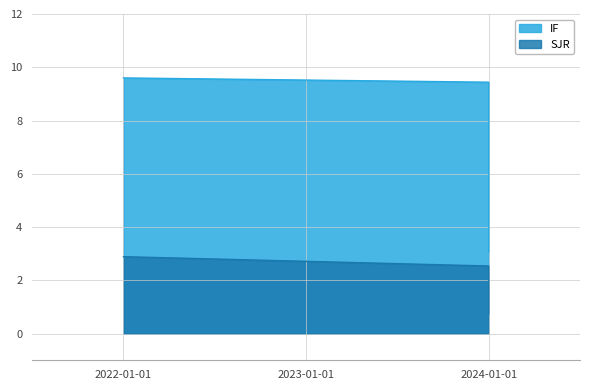

How many lines are shown in the chart?

2